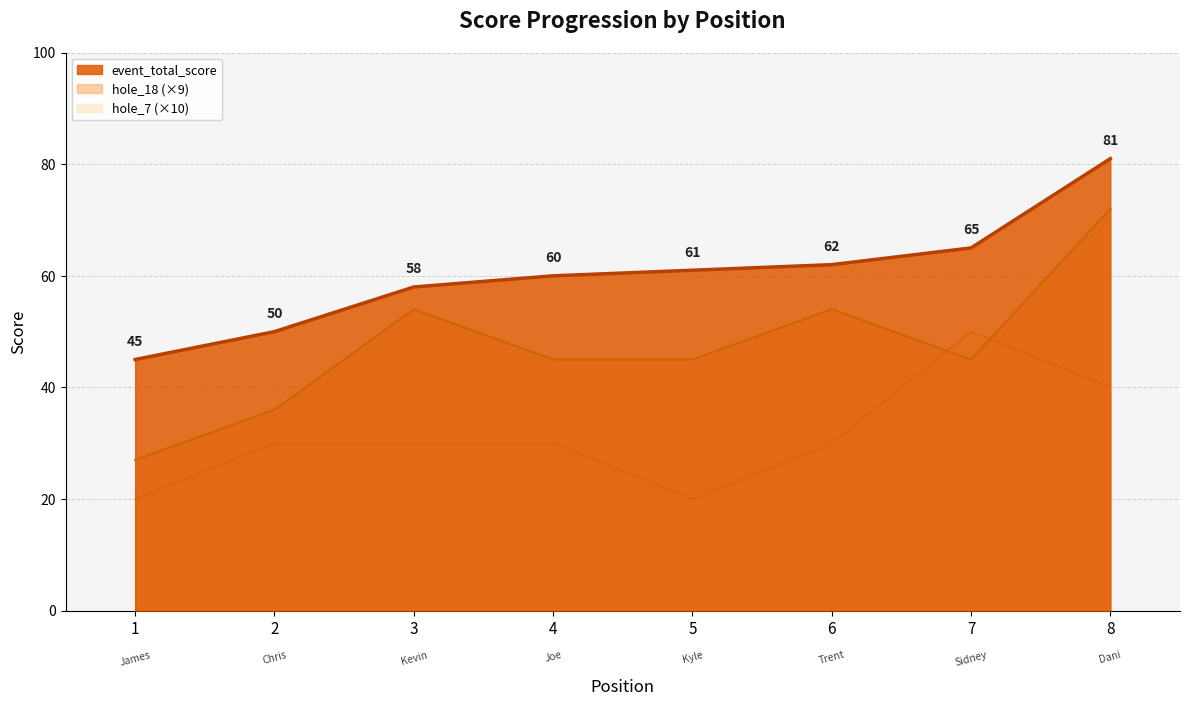

Reading left to right, list all the values displayed in this chart.

event_total_score: 45	50	58	60	61	62	65	81
hole_7: 20	30	30	30	20	30	50	40
hole_18: 27	36	54	45	45	54	45	72